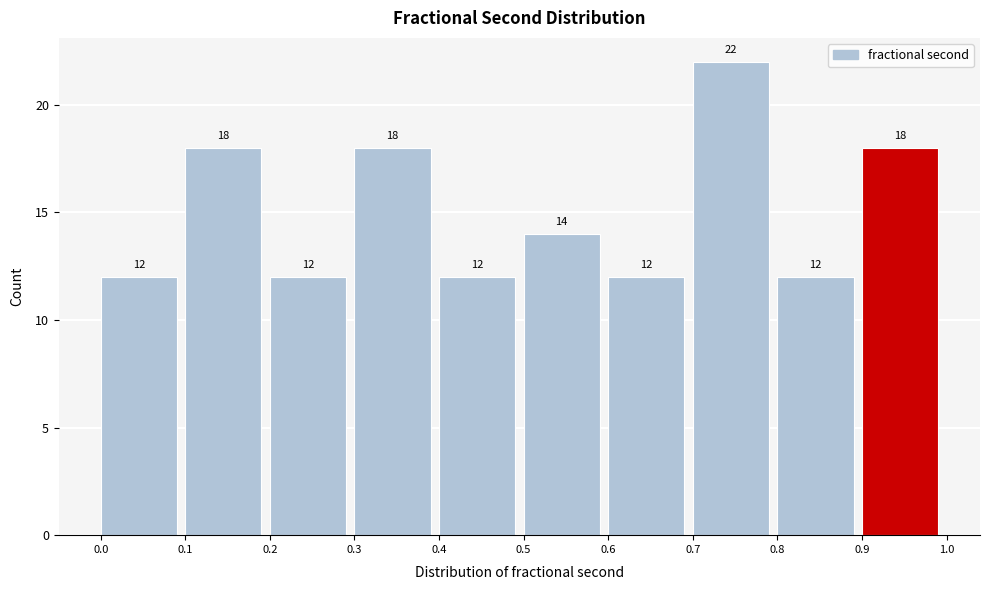

How tall is the bar that spans 0.0 to 0.1 on the x-axis?

12